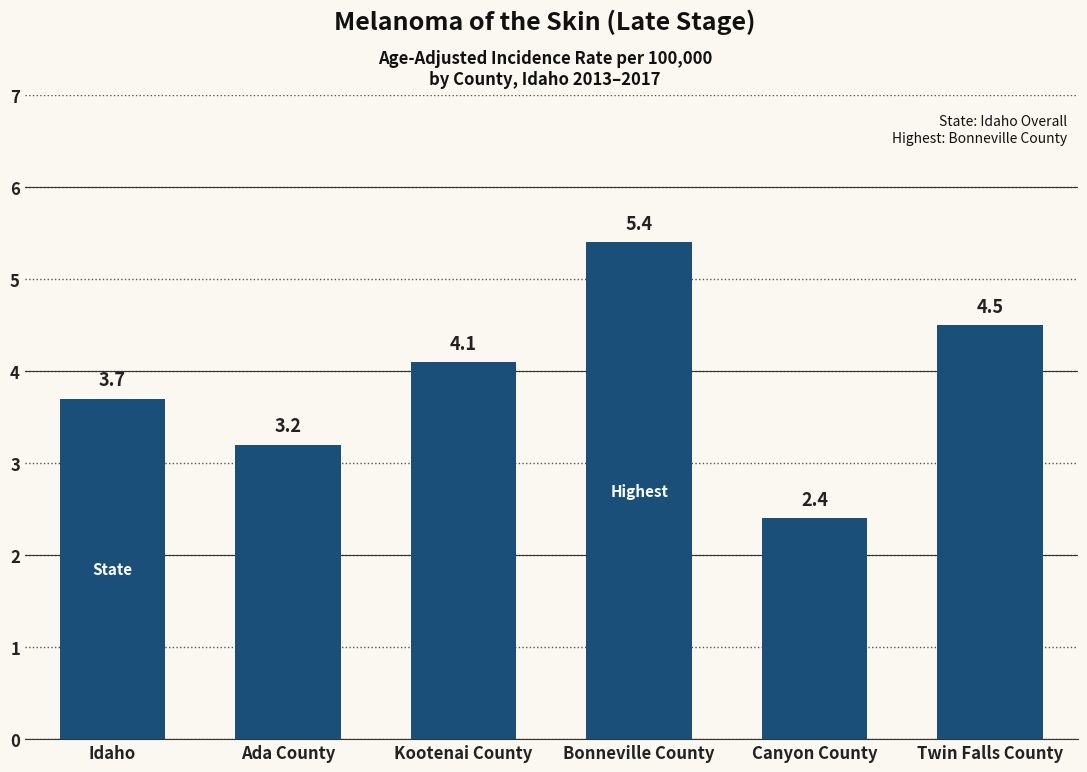

Approximately how many times larger is the value at Bonneville County compared to Kootenai County?

1.3